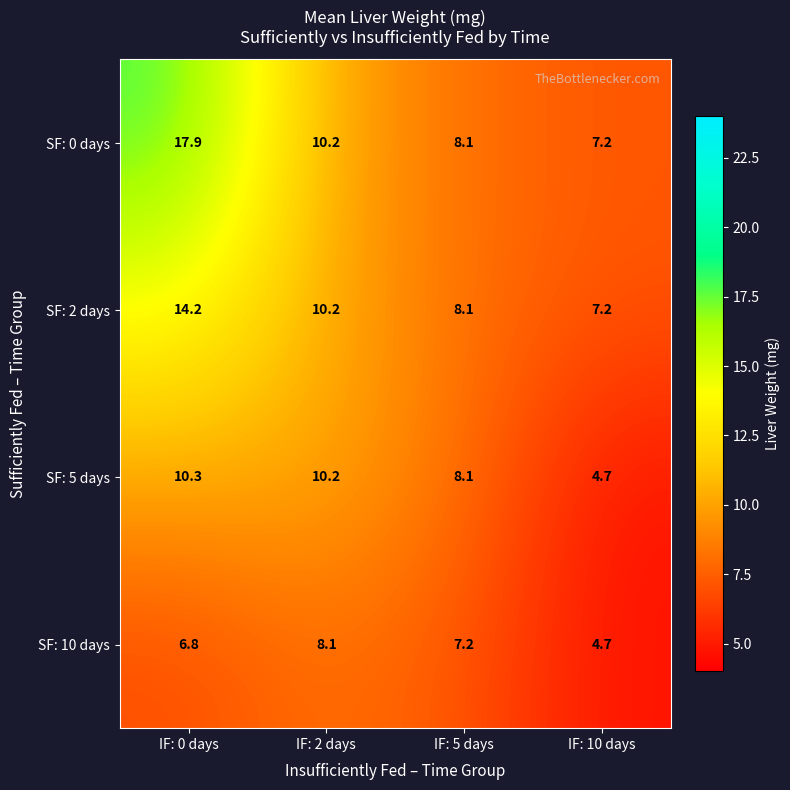

Where does the SF: 2 days series first go above 10?

IF: 0 days